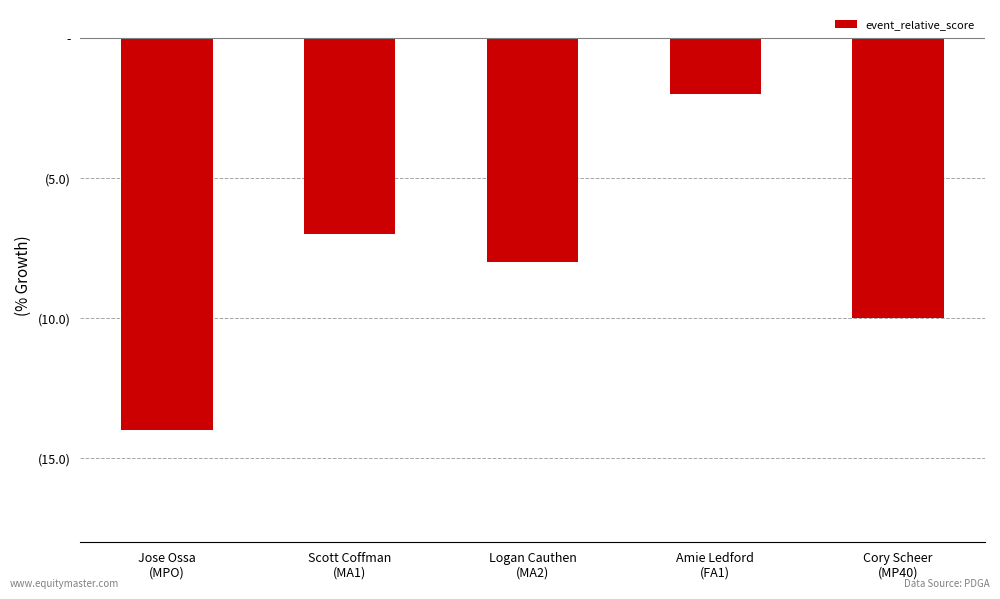

What is the change in value from Jose Ossa
(MPO) to Amie Ledford
(FA1)?

+12